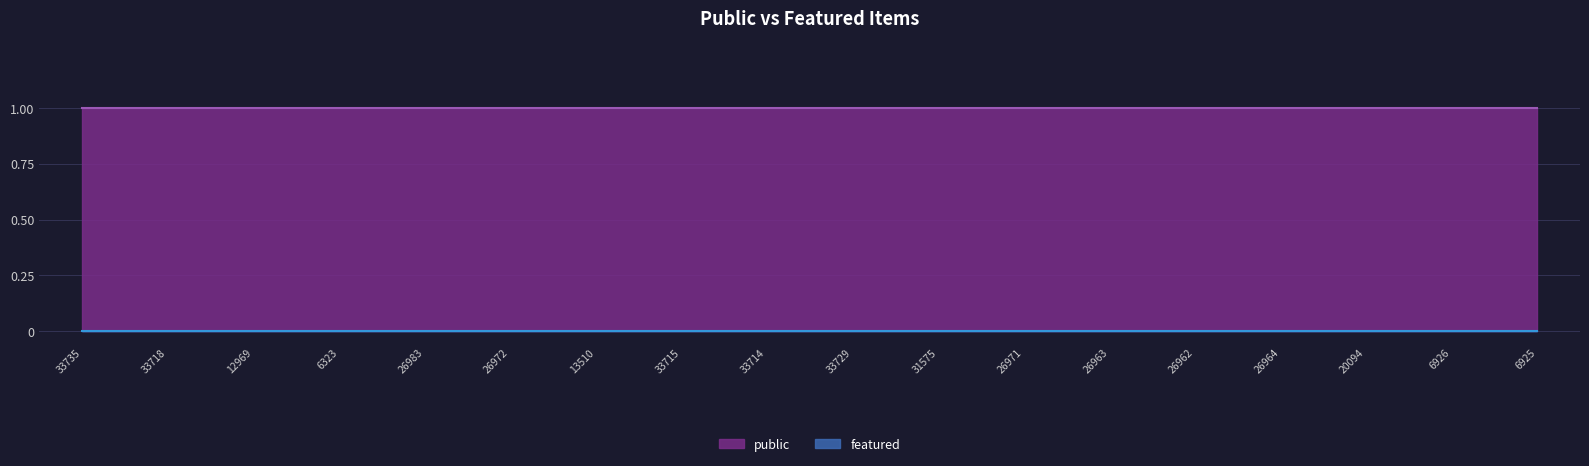

At which category is the sum across all series the highest?

33735